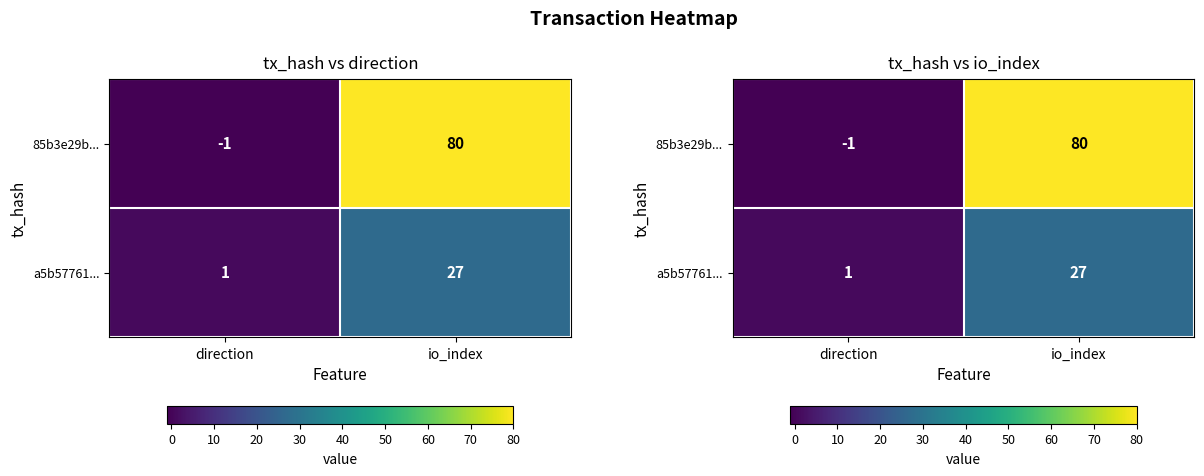

True or false: a5b57761... has a value of 2 at direction.

False